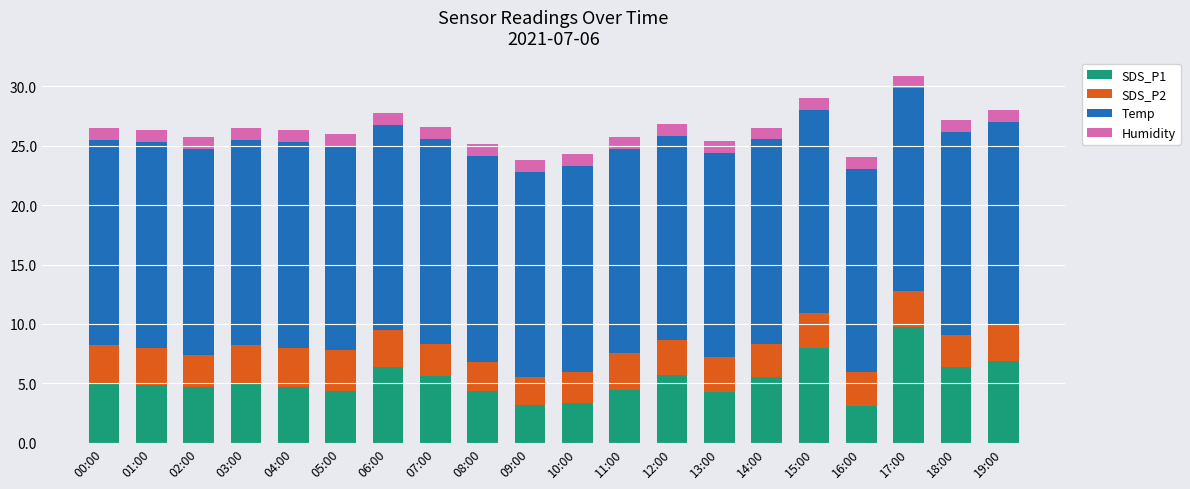

What is the difference between the maximum and minimum values in the SDS_P1 series?

6.6